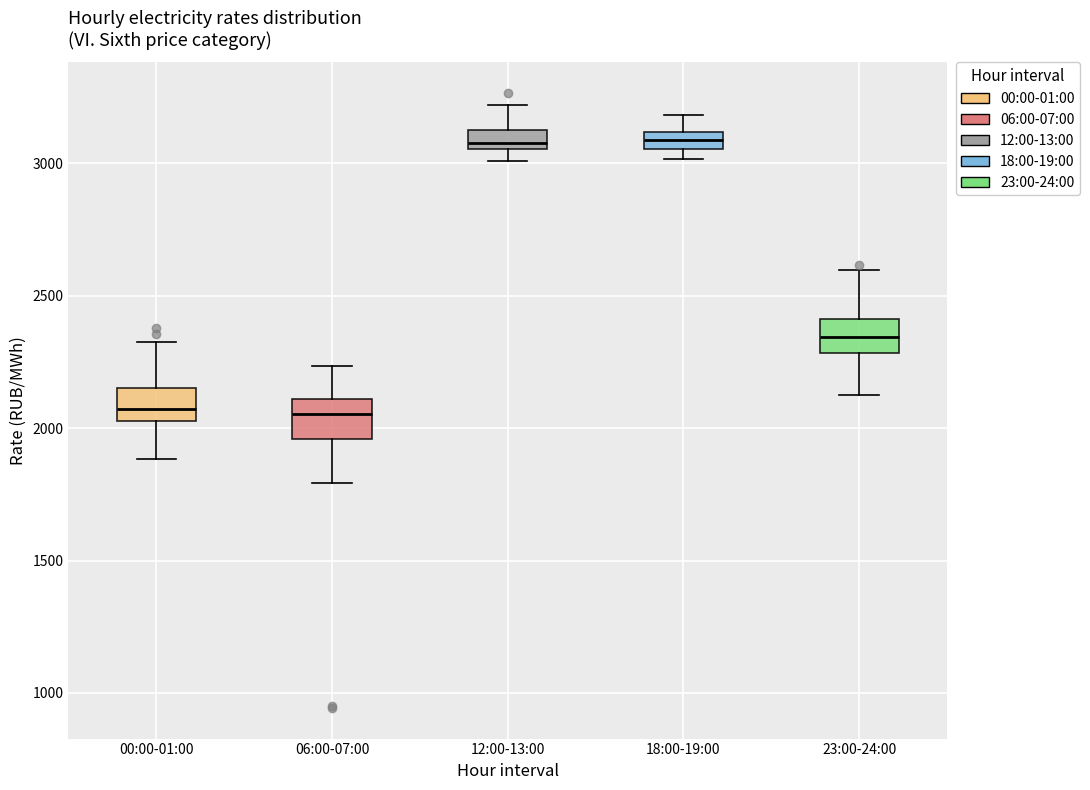

Where does the upper whisker of the box for 18:00-19:00 end on the y-axis? The values are not printed on the chart, so give them approximately, as read against the axis.

3200